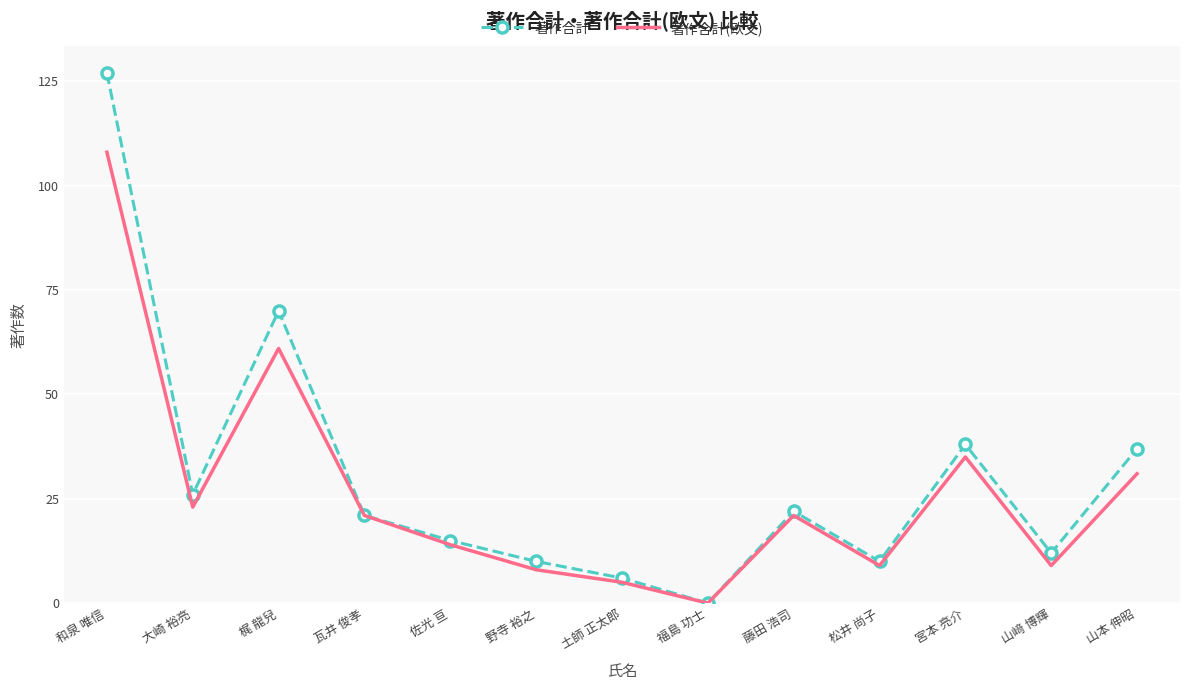

List the series in order of their peak value, lowest first.

著作合計(欧文), 著作合計